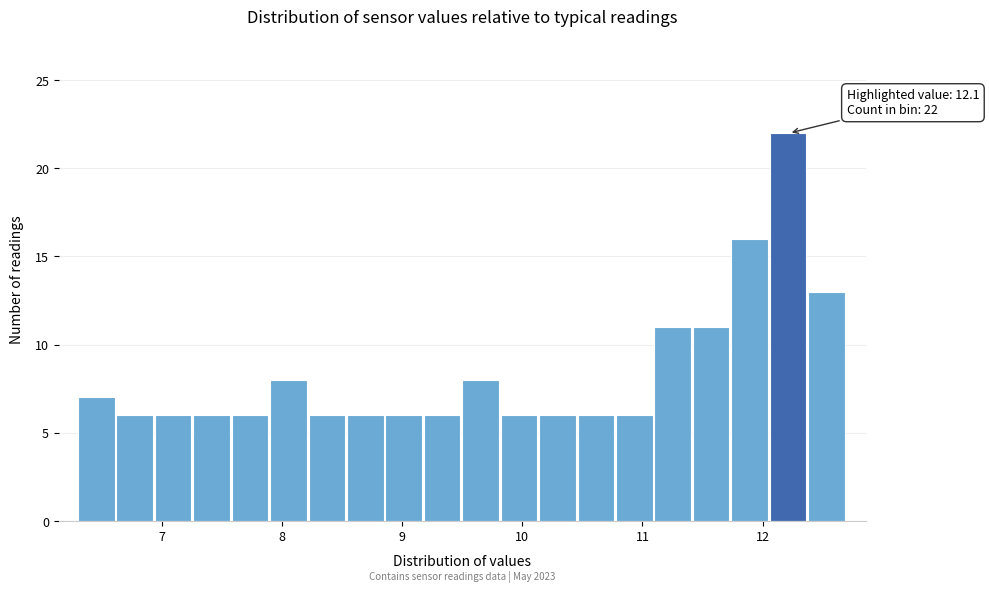

Read against the x-axis, roughly where is the centre of the tallest bar?

12.2